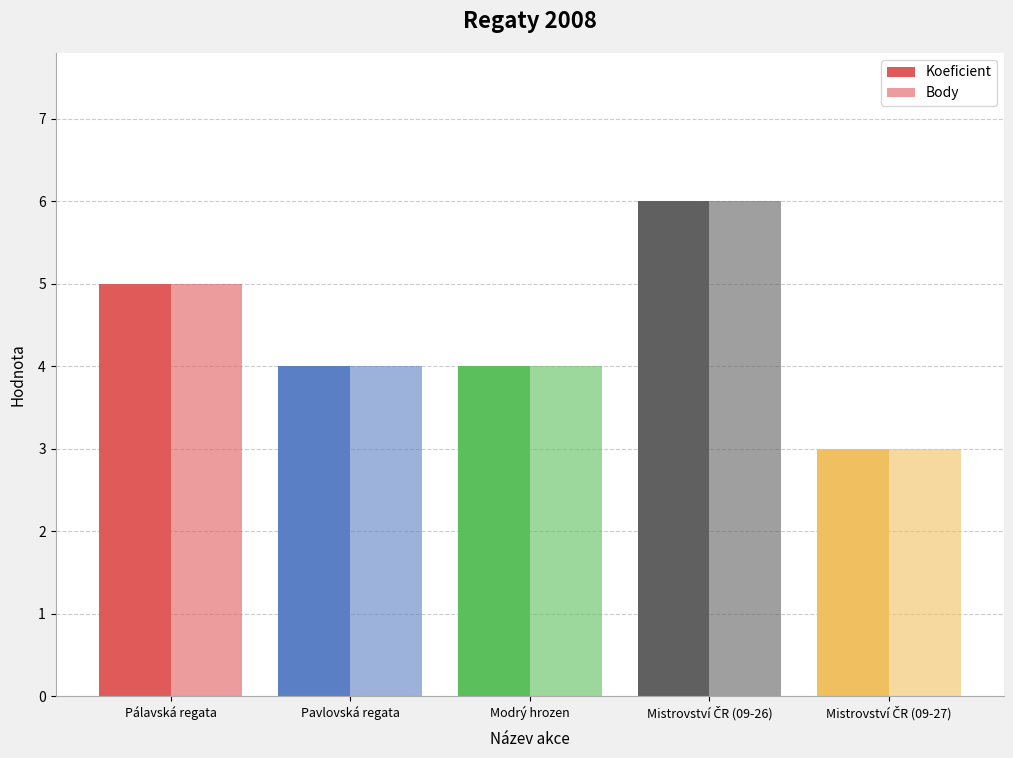

Which series changed the most between Pálavská regata and Modrý hrozen?

Koeficient